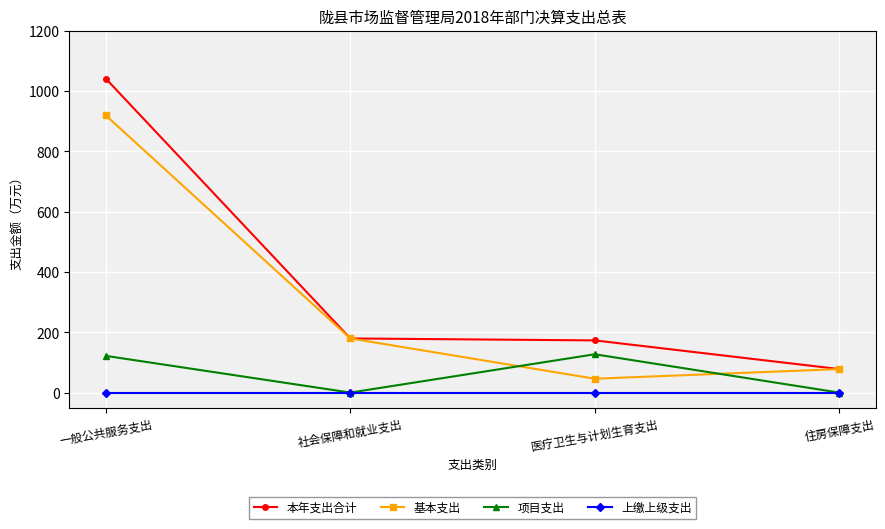

What is the value of the 基本支出 point at the 3rd from the left?

46.0